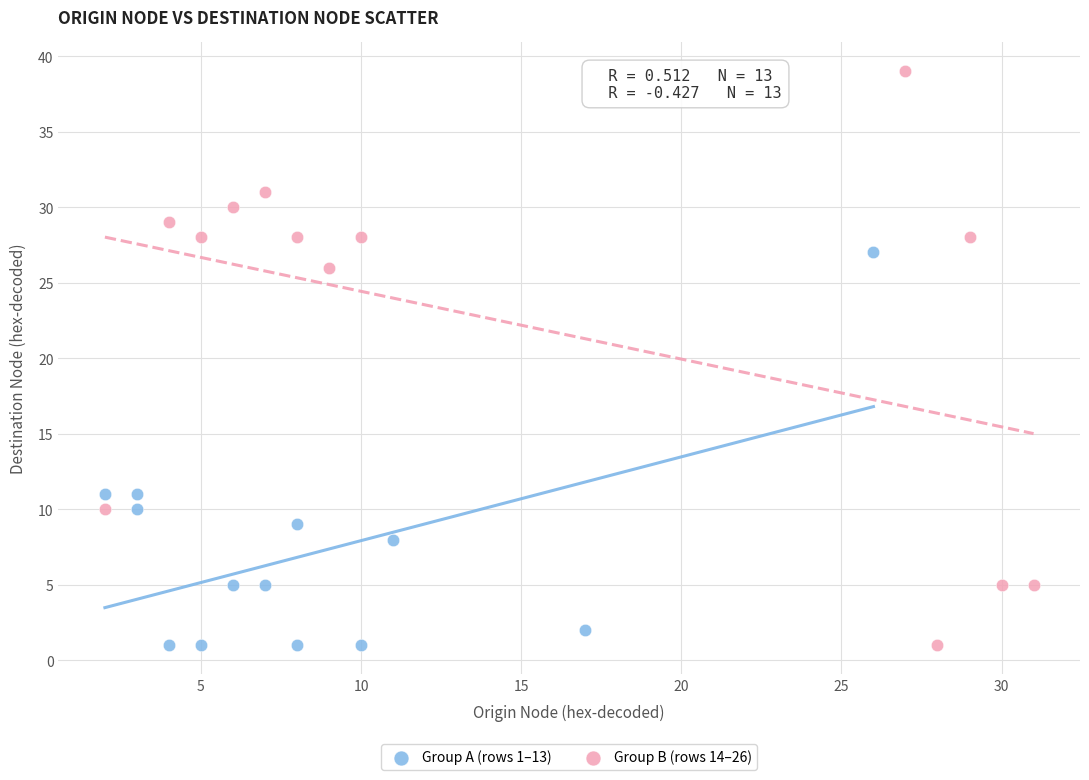

Which series contains the highest Y value?

Group B (rows 14–26)